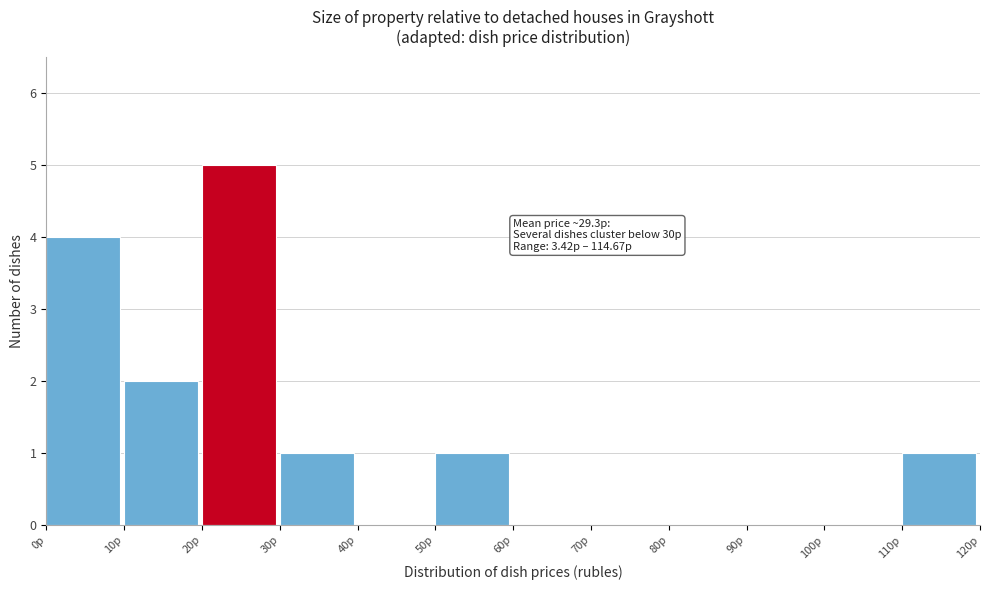

Over which range of the x-axis is the bar tallest?

20 to 30